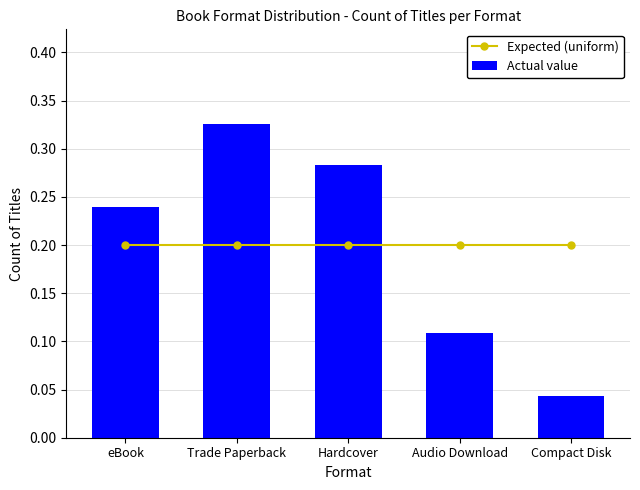

Reading right to left, transcribe all the data shown in this chart.

Expected (uniform): 0.2	0.2	0.2	0.2	0.2
Actual value: 0.0	0.1	0.3	0.3	0.2